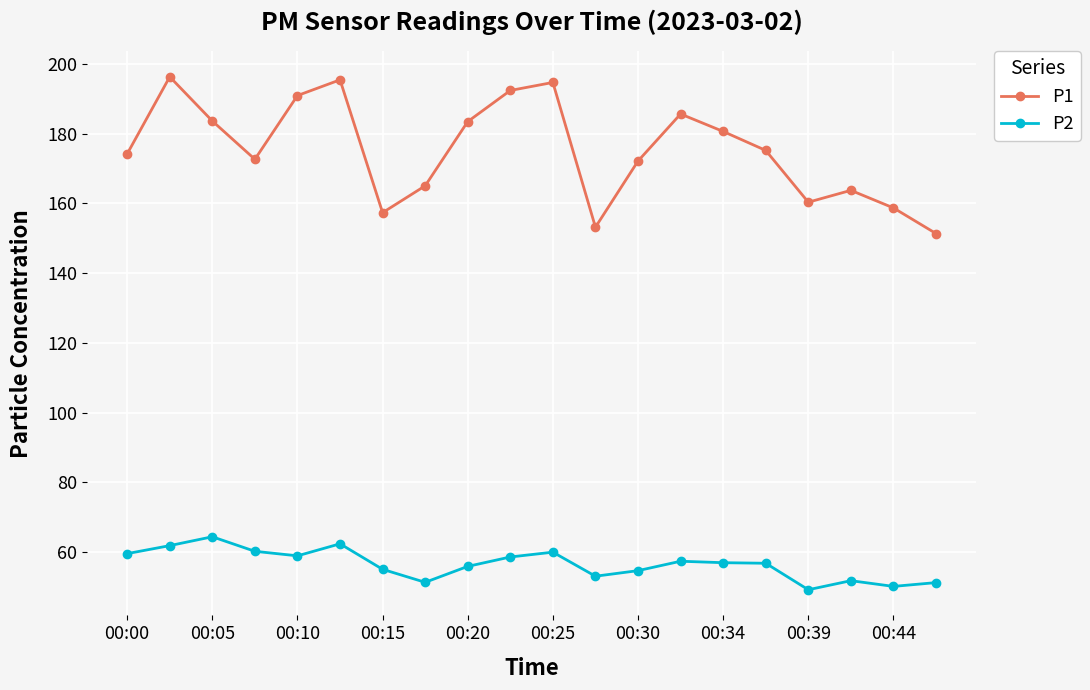

True or false: P1 and P2 intersect in this chart.

False